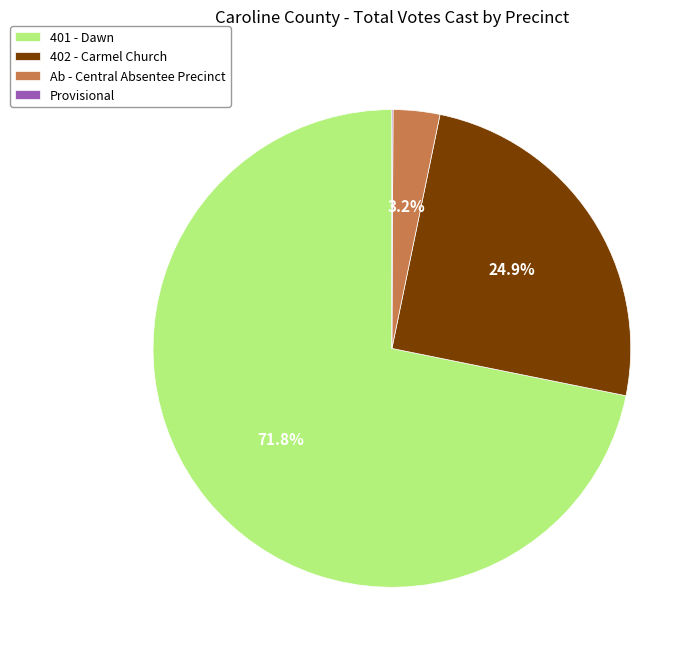

Which category has the biggest portion of the pie?

401 - Dawn